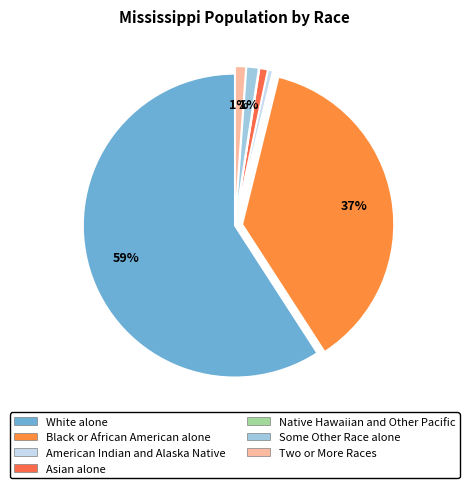

Which slice is the largest?

White alone